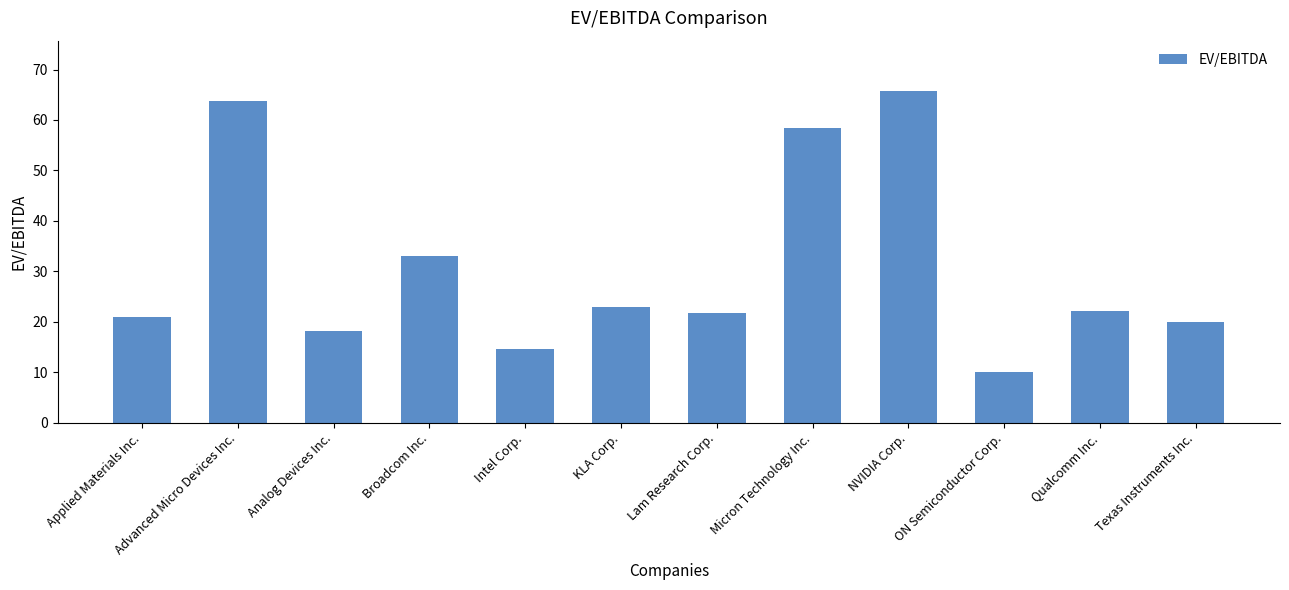

What is the sum of all values?

371.8